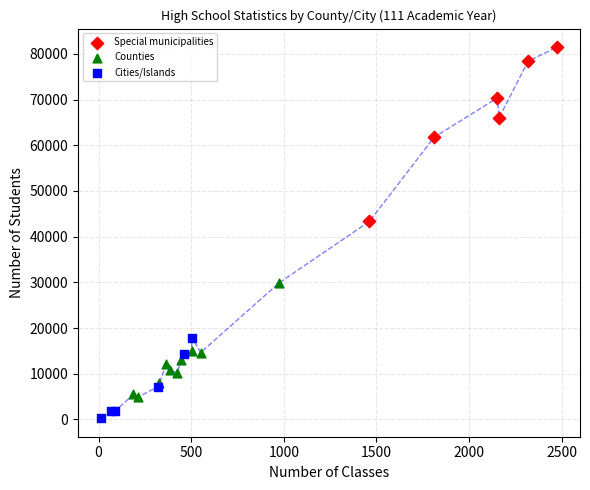

Which series reaches the minimum Y coordinate?

Cities/Islands